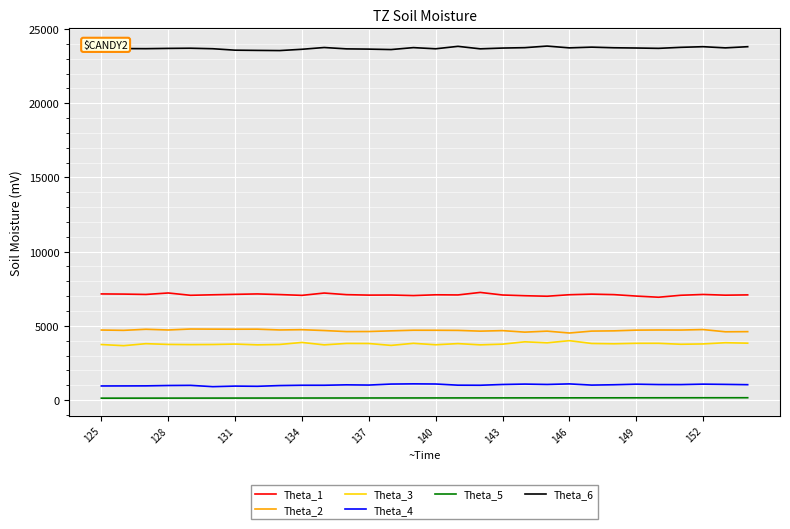

What is the difference between the maximum and second lowest values in the Theta_6 series?

291